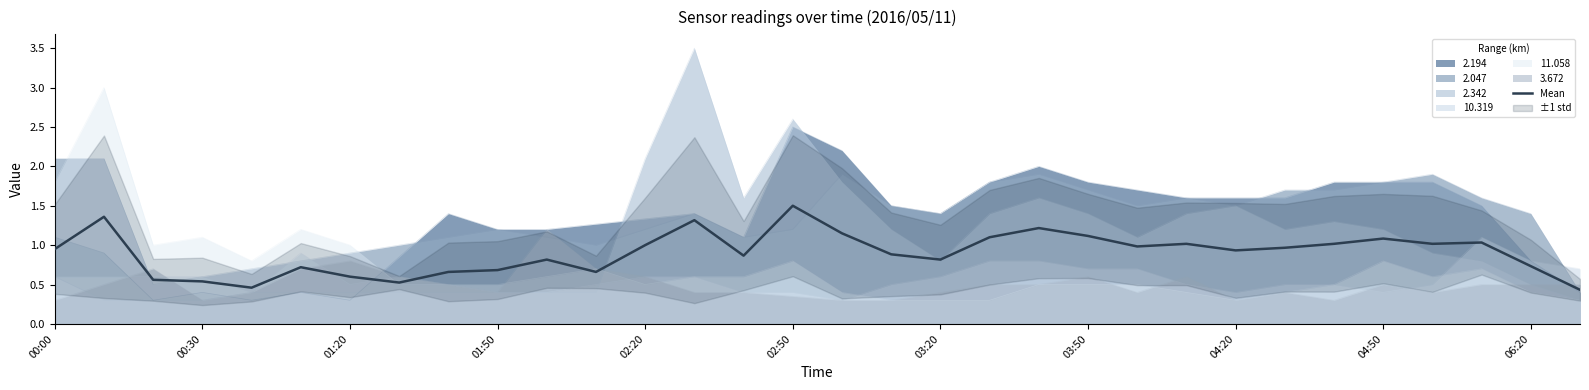

What is the average value?

0.9